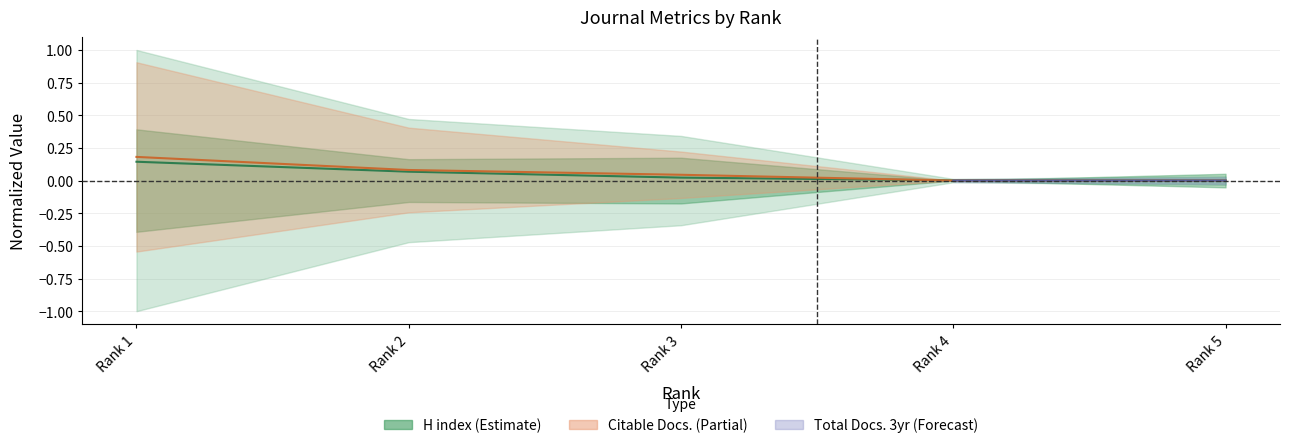

Which category has the highest value across all series?

Rank 1